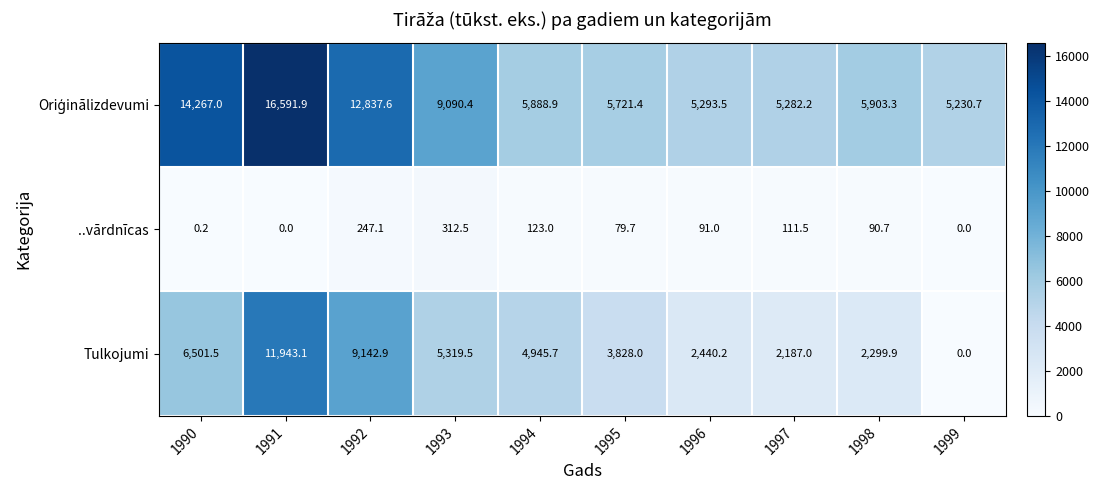

True or false: Tulkojumi has a value of 7374.6 at 1993.

False